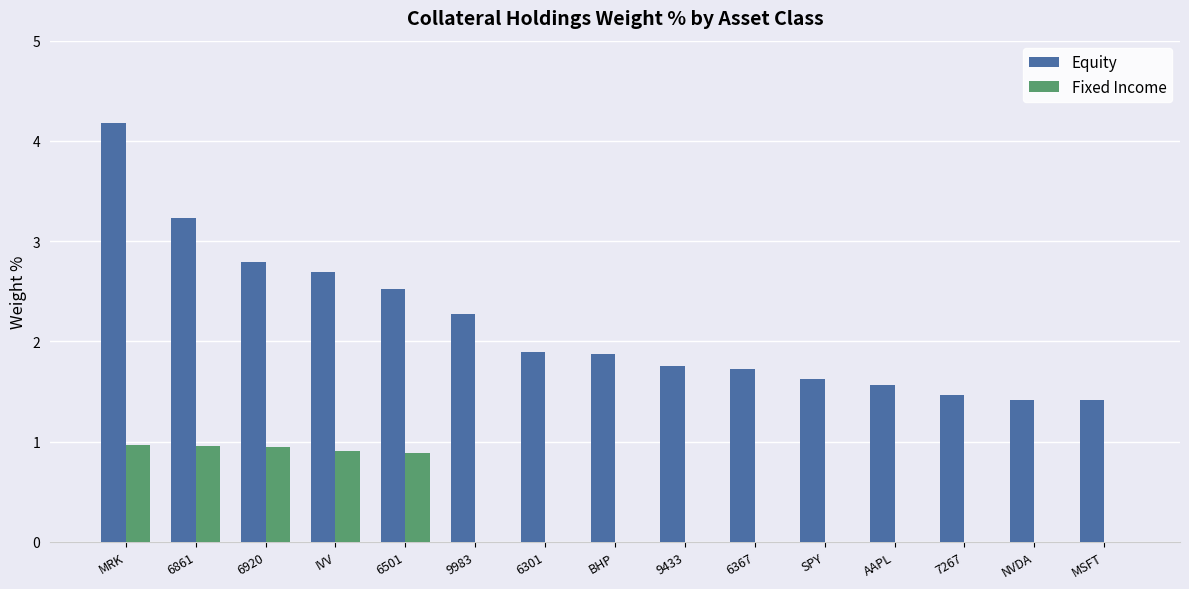

What is the sum of all Fixed Income values?

4.7